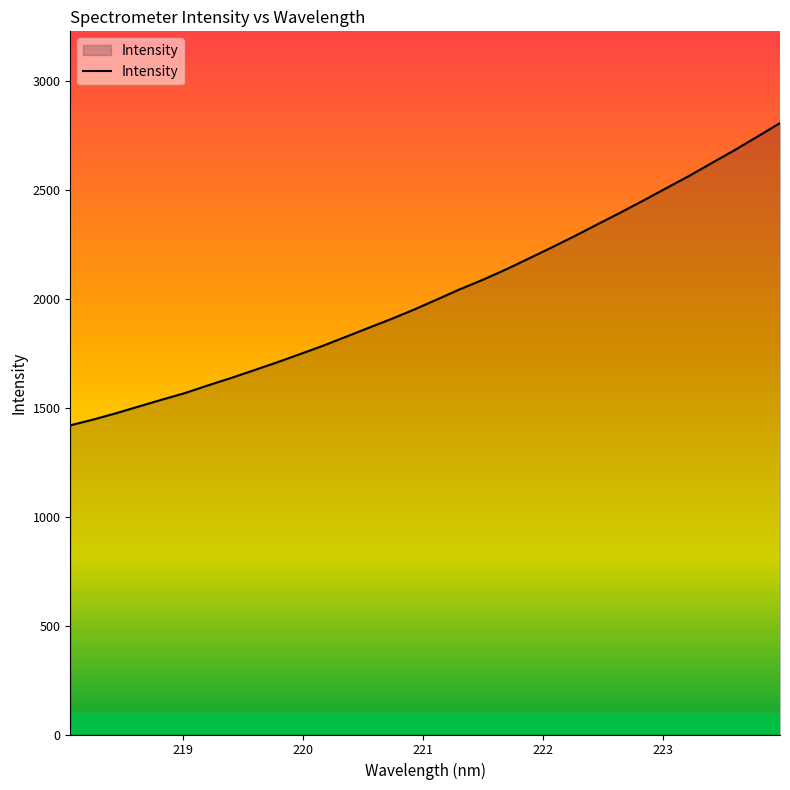

What is the smallest value displayed?

1419.5